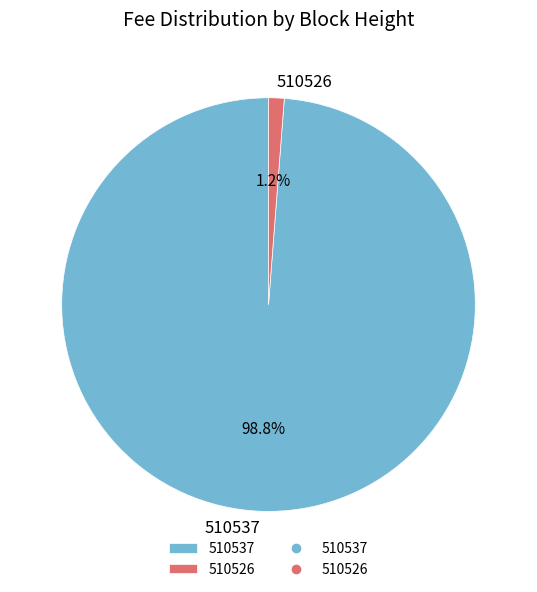

Which category has the smallest portion of the pie?

510526